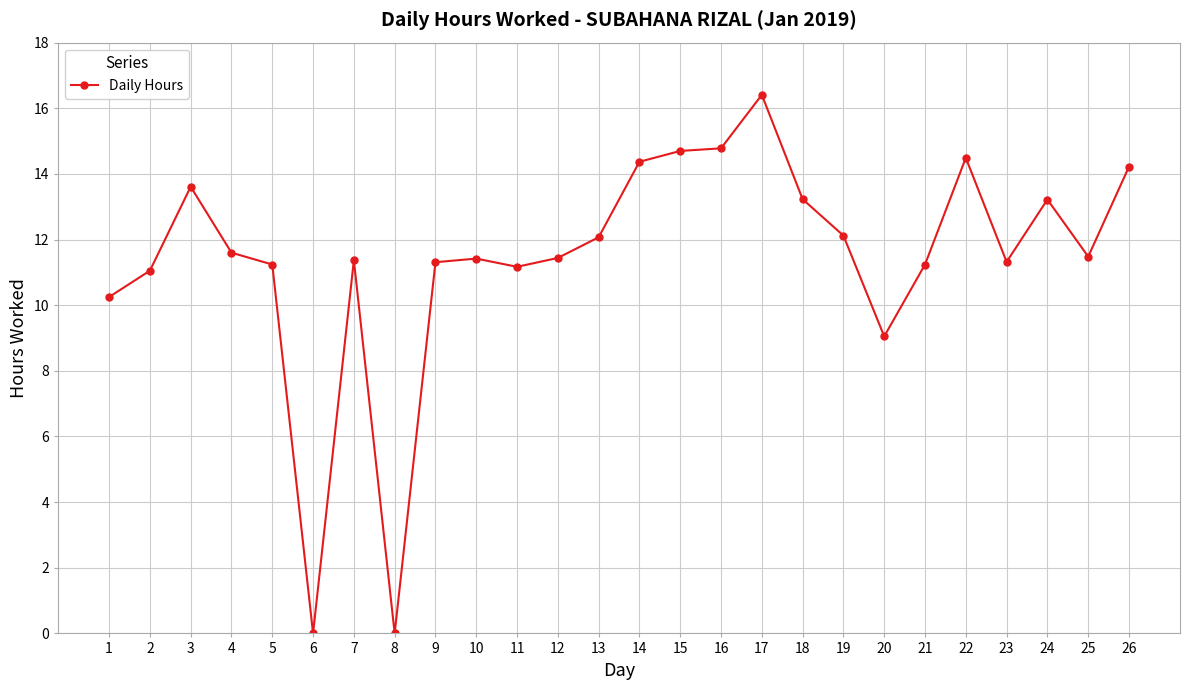

The chart shows a value of 3.8 at 23. True or false?

False